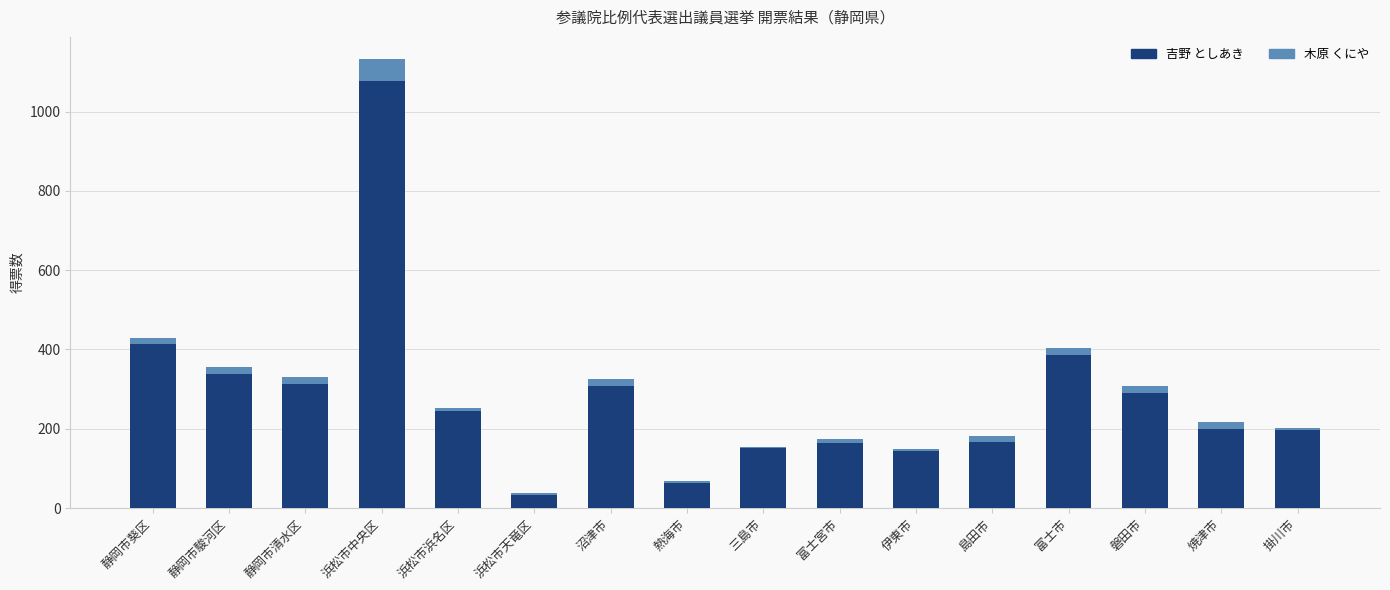

At which category is the sum across all series the highest?

浜松市中央区